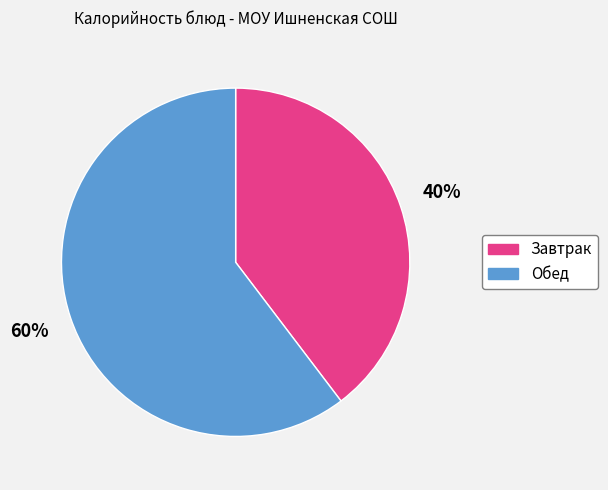

Count the number of slices in the pie.

2